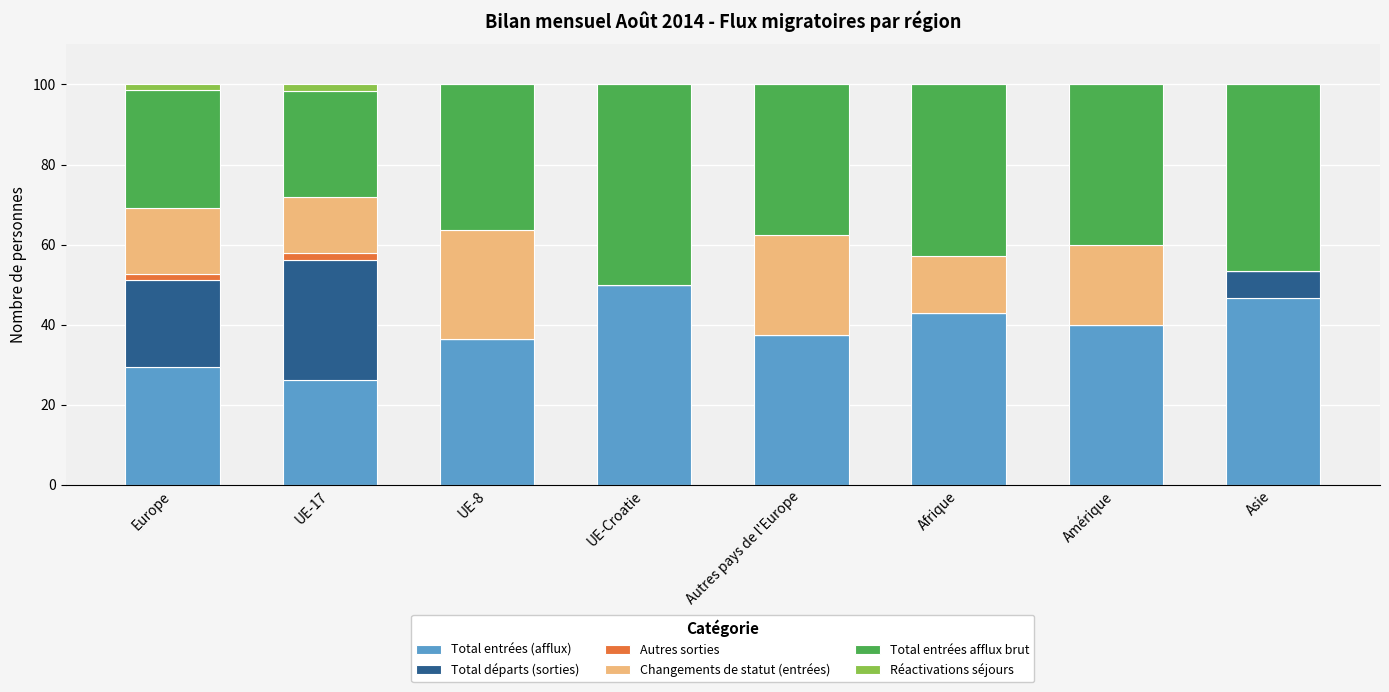

Which category has the highest value in the Total entrées (afflux) series?

UE-Croatie